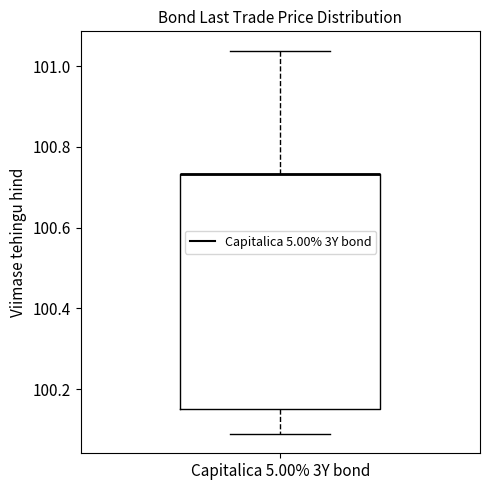

Read this box plot against the y-axis: the position of the median line, the range covered by the box, and the ends of both whiskers. The values are not printed on the chart, so give them approximately, as read against the axis.

median 100.74 (drawn on the box's upper edge), box 100.16 to 100.74, whiskers 100.08 to 101.04